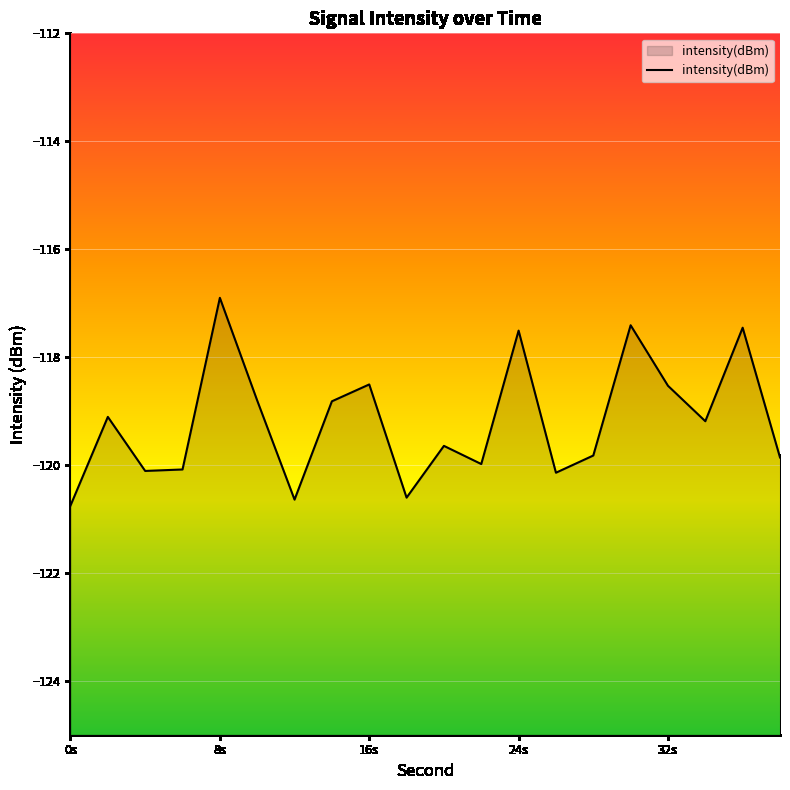

What value does the data have at 16s?

-118.5